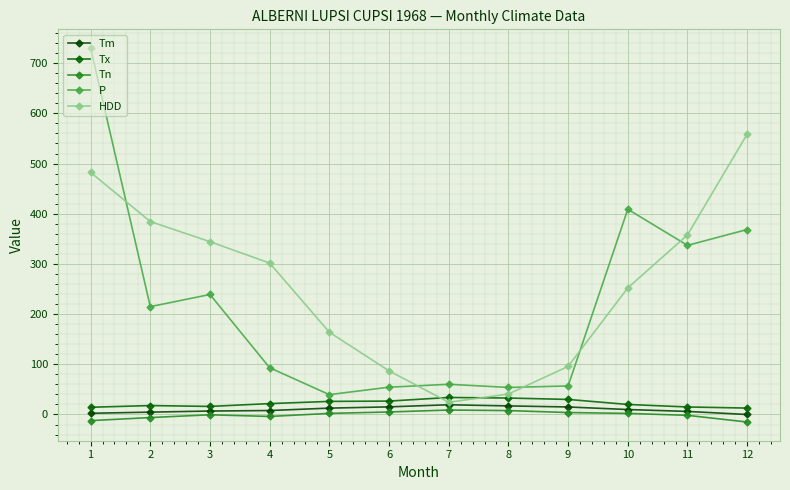

How many categories are shown in the chart?

12